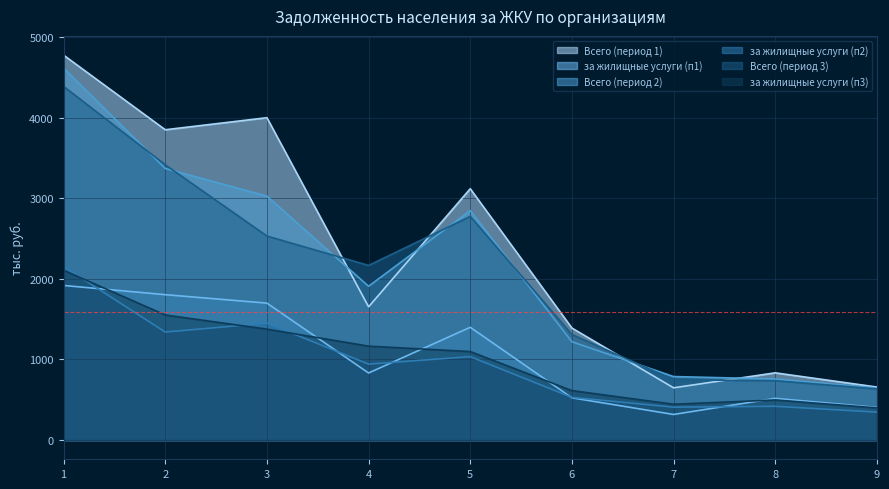

What are all the series names shown in the legend?

Всего (период 1), за жилищные услуги (п1), Всего (период 2), за жилищные услуги (п2), Всего (период 3), за жилищные услуги (п3)